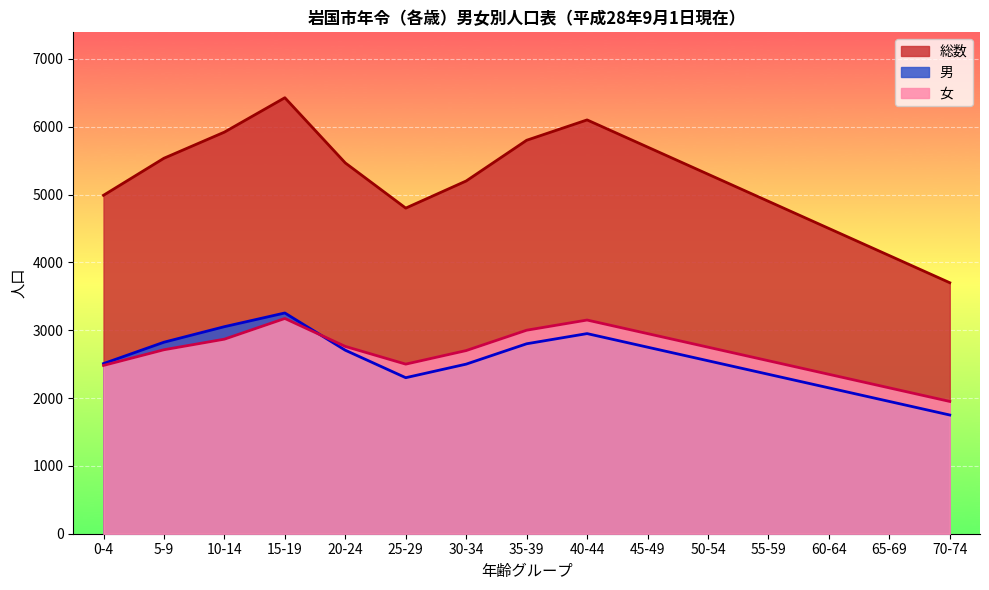

Reading left to right, transcribe all the data shown in this chart.

総数: 0-4=4989	5-9=5535	10-14=5920	15-19=6427	20-24=5466	25-29=4800	30-34=5200	35-39=5800	40-44=6100	45-49=5700	50-54=5300	55-59=4900	60-64=4500	65-69=4100	70-74=3700
男: 0-4=2508	5-9=2823	10-14=3052	15-19=3254	20-24=2705	25-29=2300	30-34=2500	35-39=2800	40-44=2950	45-49=2750	50-54=2550	55-59=2350	60-64=2150	65-69=1950	70-74=1750
女: 0-4=2481	5-9=2712	10-14=2868	15-19=3173	20-24=2761	25-29=2500	30-34=2700	35-39=3000	40-44=3150	45-49=2950	50-54=2750	55-59=2550	60-64=2350	65-69=2150	70-74=1950